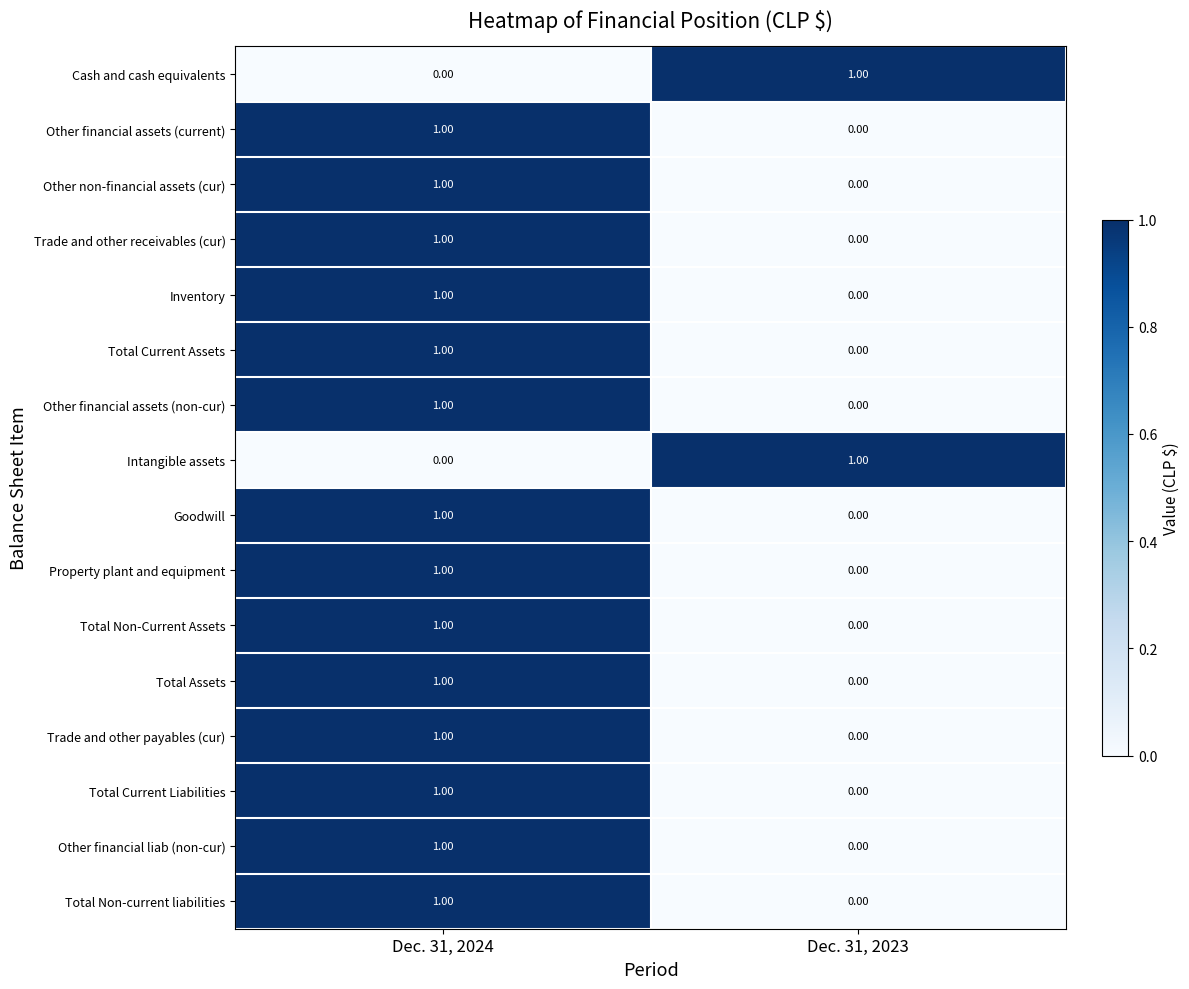

At which category is the sum across all series the highest?

Dec. 31, 2024